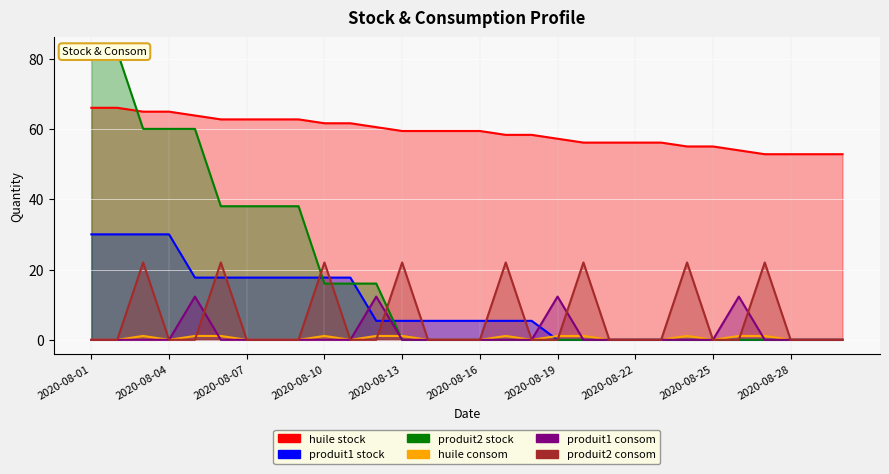

True or false: huile stock and huile consom intersect in this chart.

False